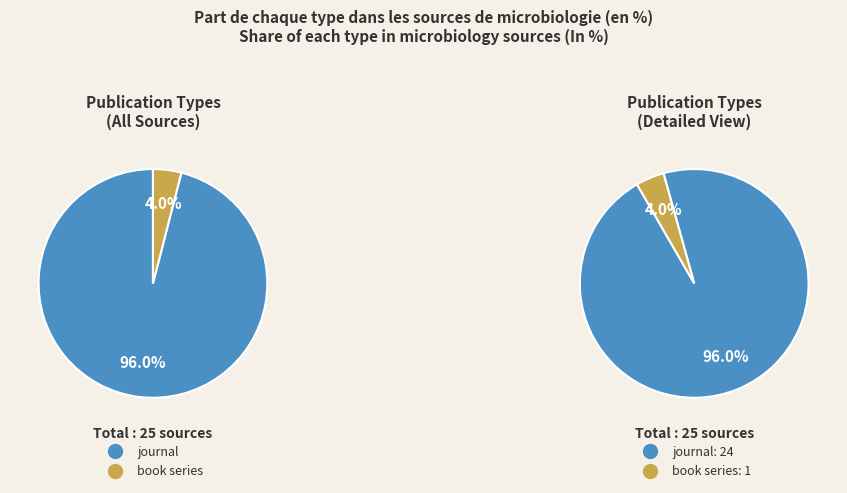

Which category has the smallest portion of the pie?

book series